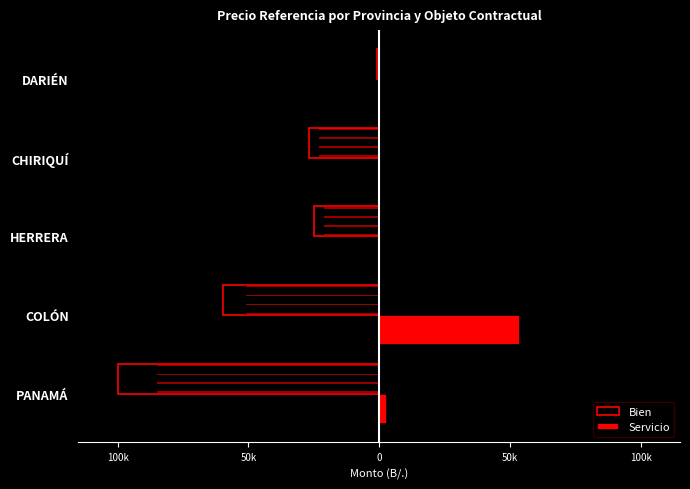

How many groups of bars are there?

5